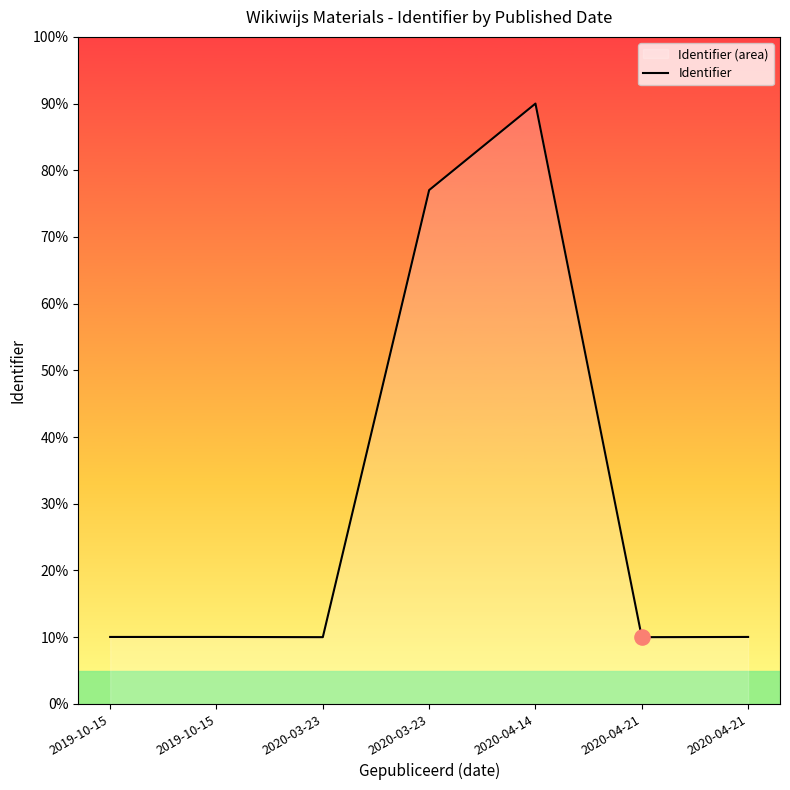

Which has a higher value, 2020-03-23 or 2020-04-14?

2020-04-14